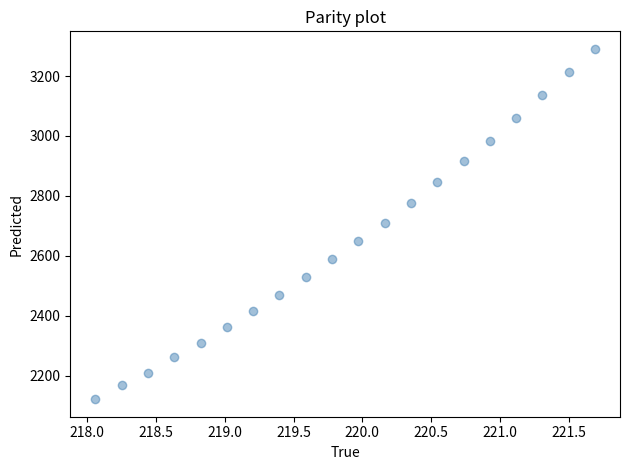

What is the range of Y values (max minus min)?

1169.8